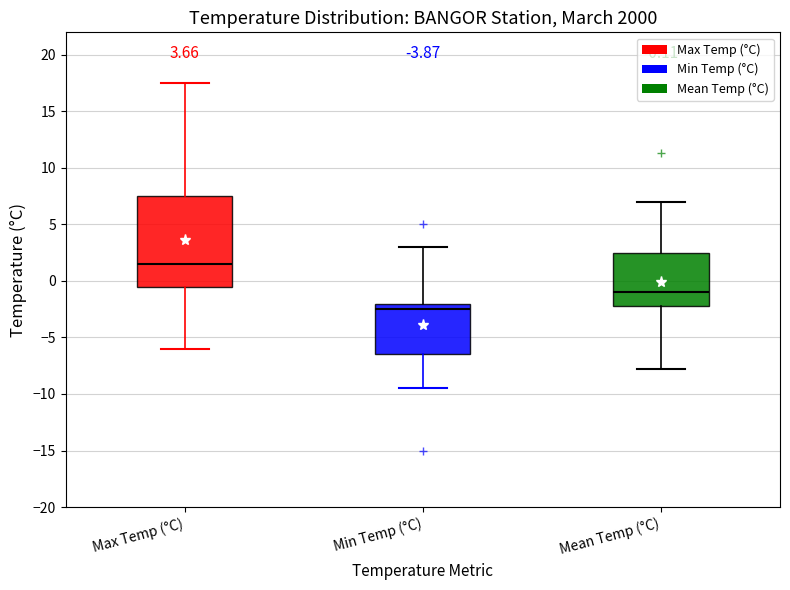

Which box is the tallest, from its lower edge to its upper edge?

Max Temp (°C)